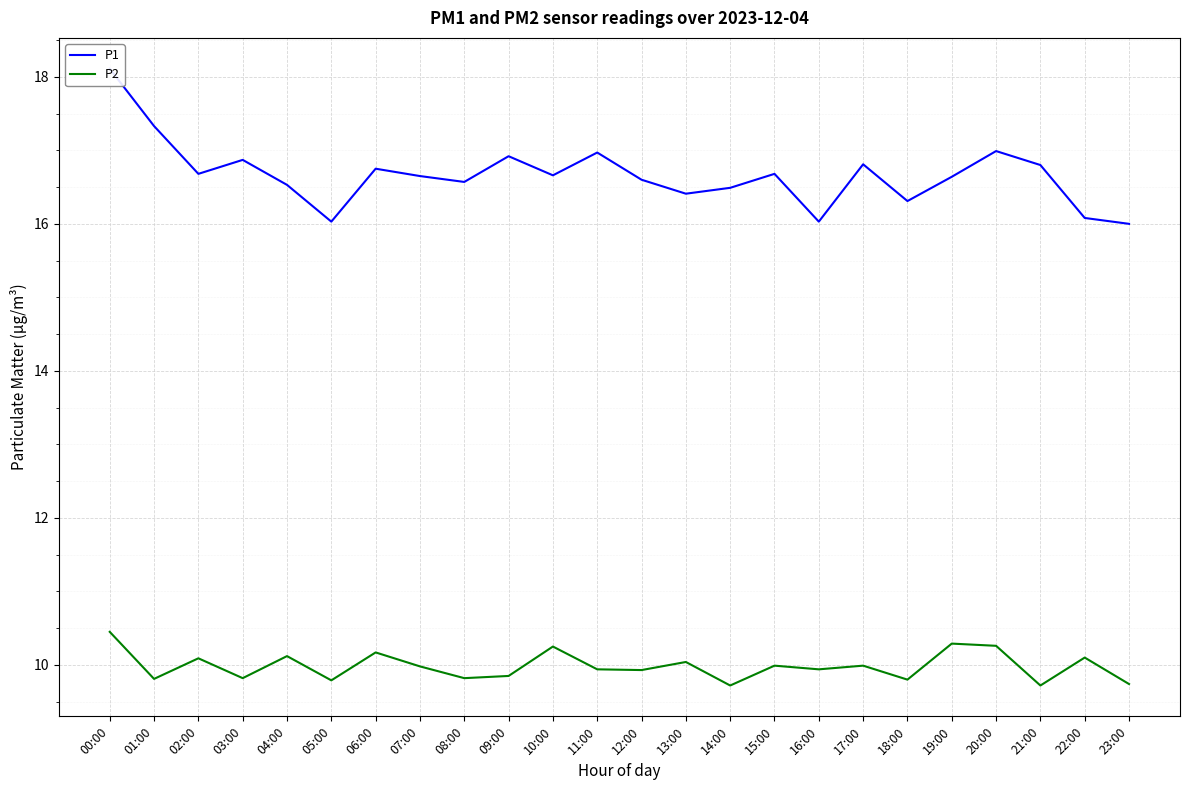

What is the minimum value shown in the chart?

9.7